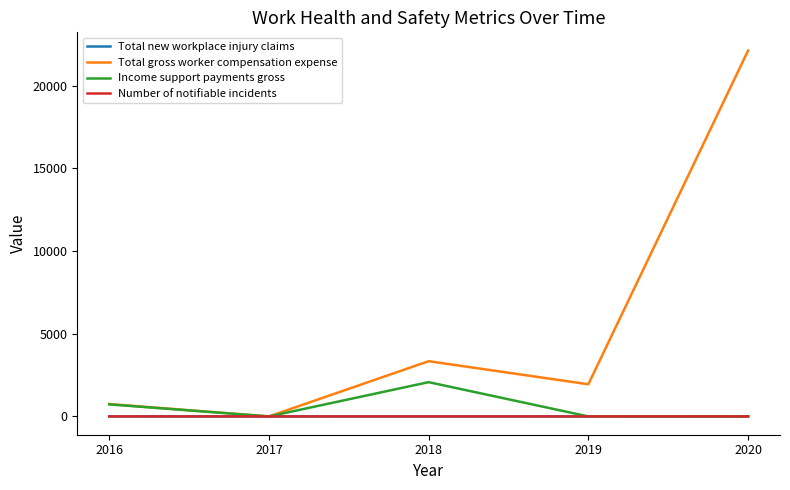

The Total gross worker compensation expense series shows 30715 at 2020. True or false?

False